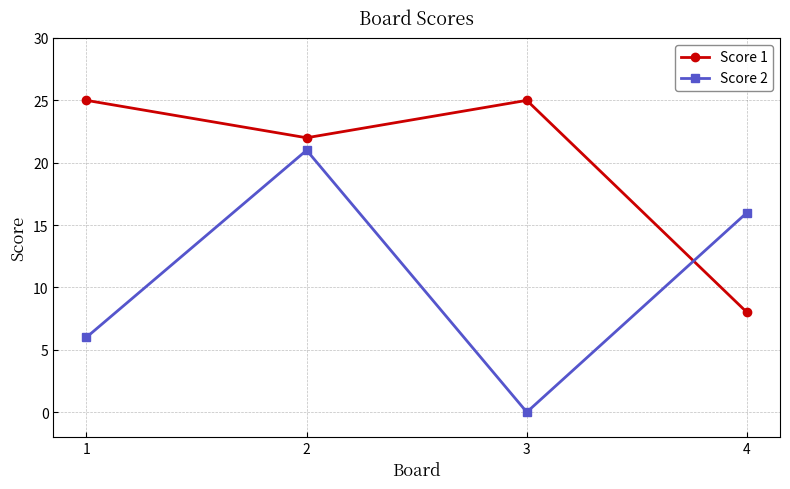

Which series has the largest total across all categories?

Score 1